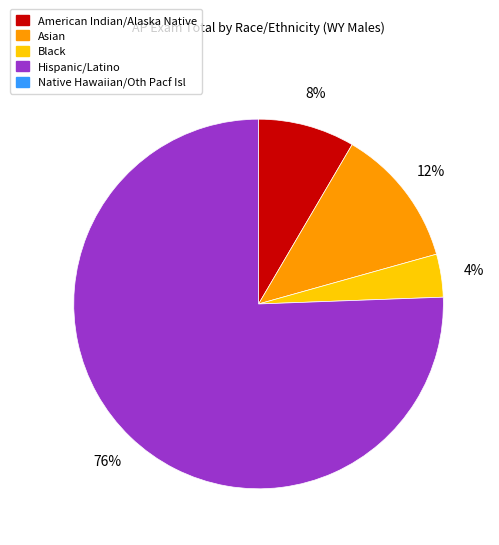

Does any single category account for the majority?

Yes